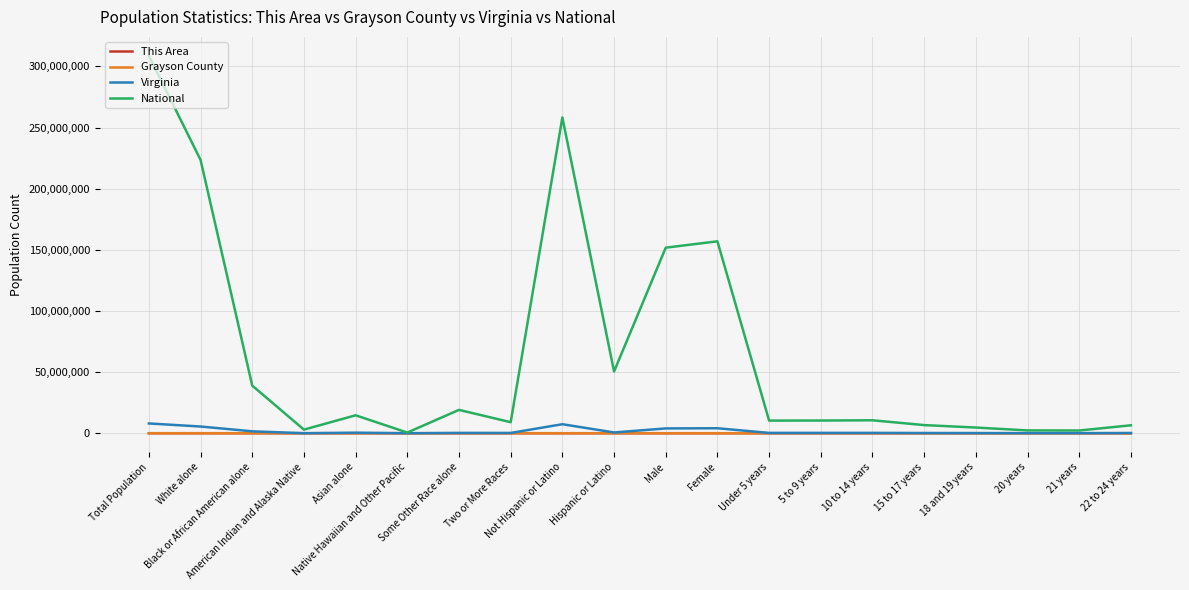

Which series has the largest total across all categories?

National